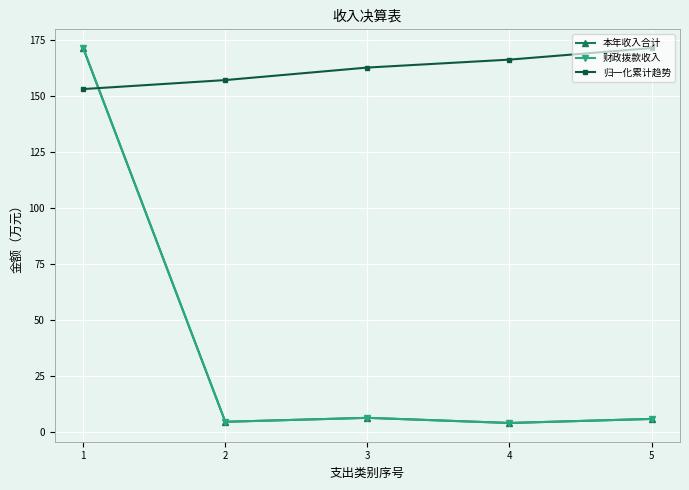

Does the chart have visible grid lines?

Yes